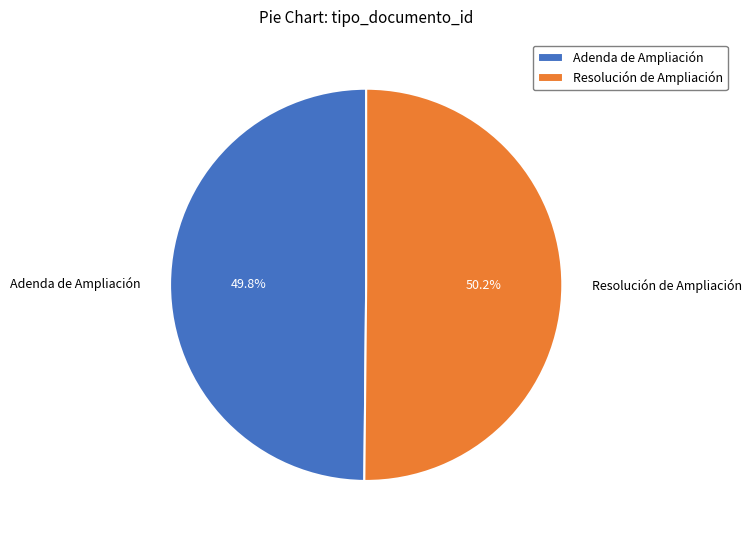

Approximately how many times larger is the value at Resolución de Ampliación compared to Adenda de Ampliación?

1.0